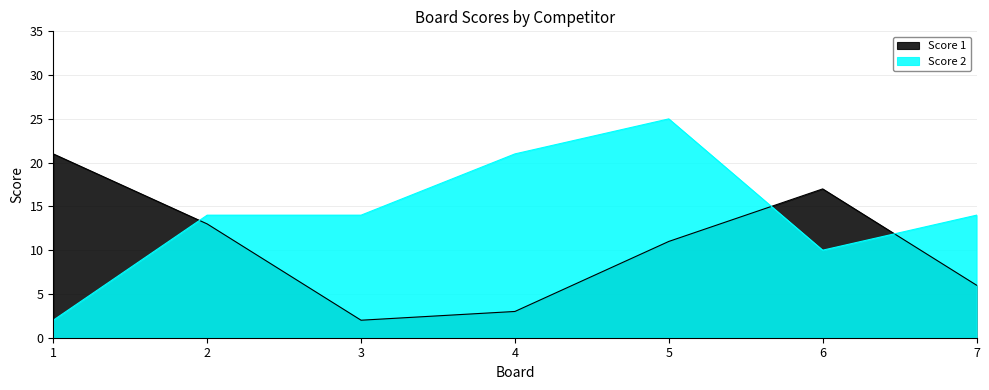

Which series ends up on top after the final intersection of Score 1 and Score 2?

Score 2